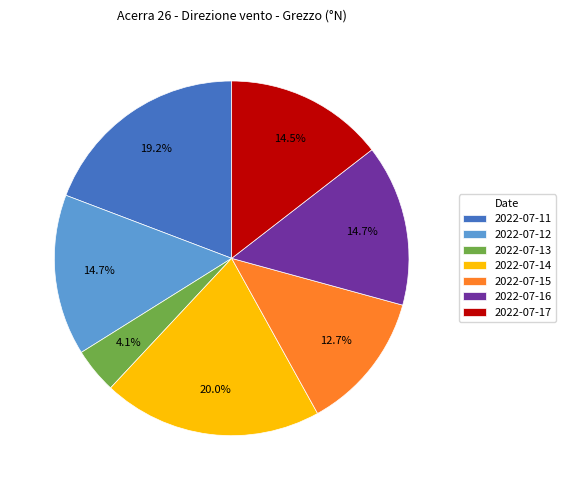

What percentage is the 2022-07-13 slice, to the nearest percent?

4%